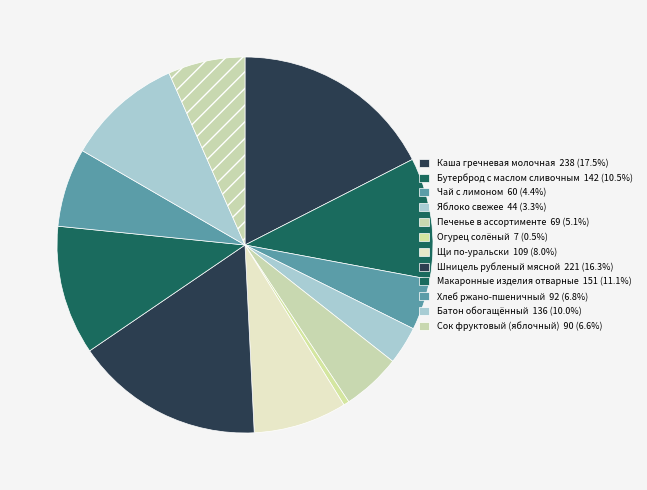

Count the number of slices in the pie.

12